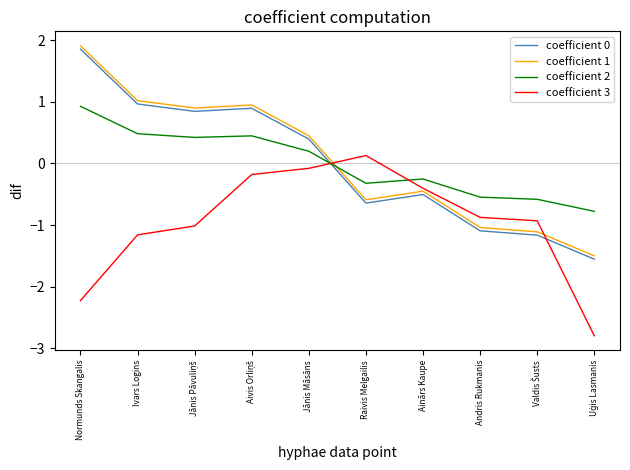

Is the value of coefficient 2 at Normunds Skangalis greater than the value of coefficient 1 at Andris Rukmanis?

Yes